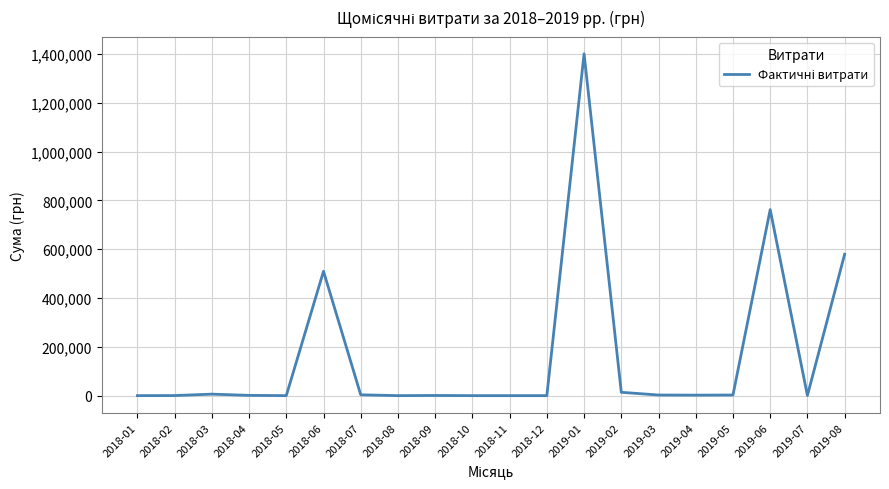

What is the sum of the values at 2019-03 and 2018-09?

3187.8